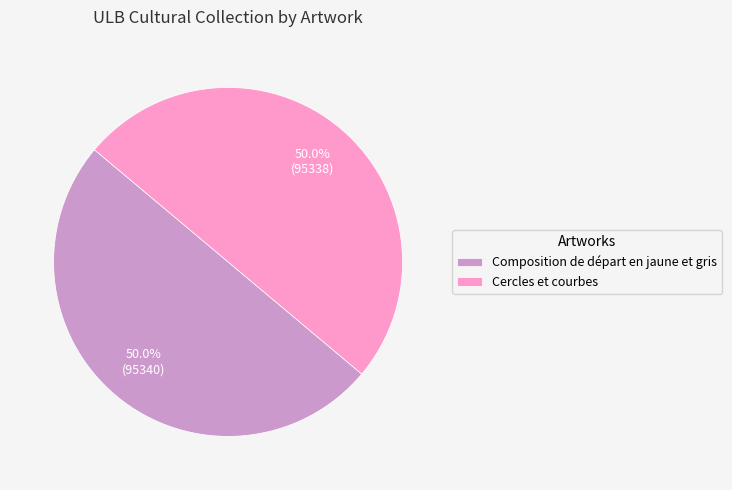

True or false: Composition de départ en jaune et gris accounts for 56% of the total.

False